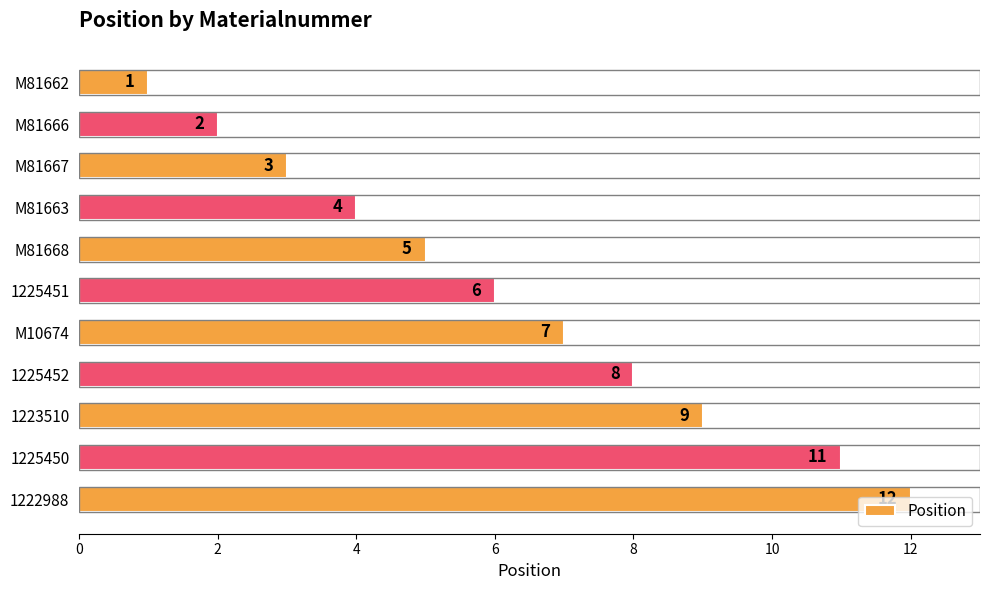

What position from the bottom is 1222988?

1